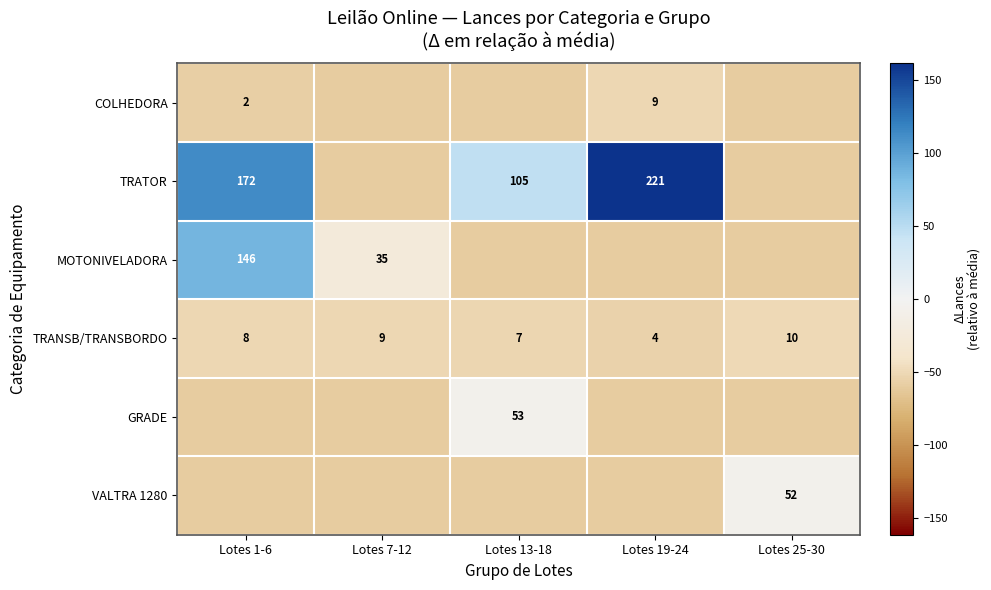

What is the average value of the TRANSB/TRANSBORDO series?

7.6